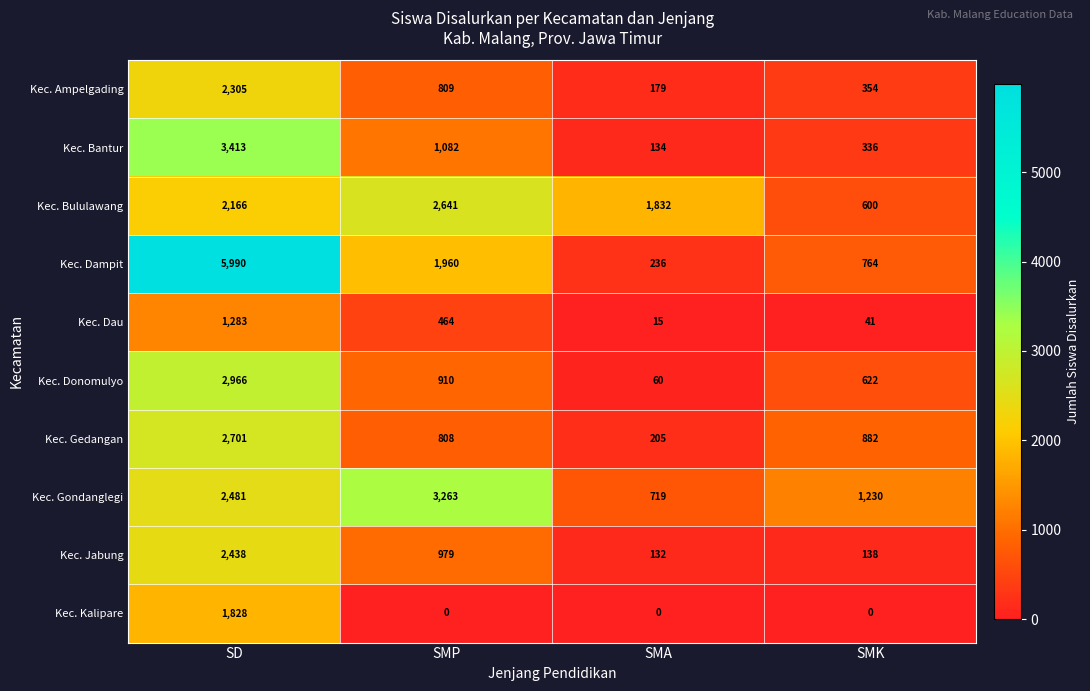

The Kec. Gedangan series shows 882 at SMK. True or false?

True